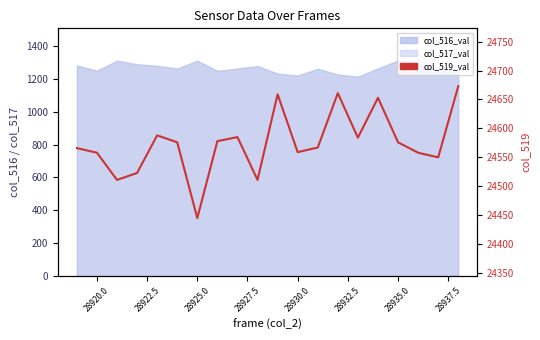

The value at 28925.0 is 12888. True or false?

False